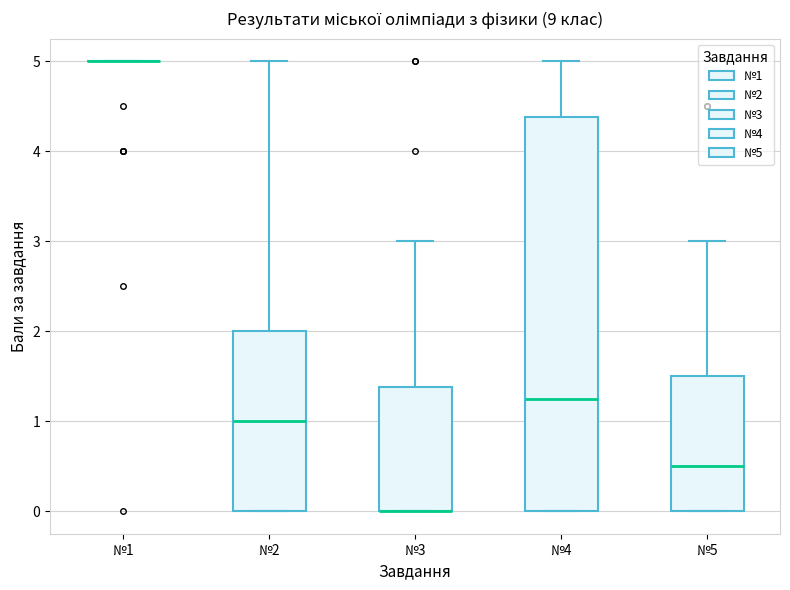

Reading left to right, transcribe this box plot: for each box, give where its median line is, the range the box spans, and where its two whiskers end, as read against the y-axis. The values are not printed on the chart, so give them approximately, as read against the axis.

№1: box collapsed to a line at 5.0, whiskers 5.0 to 5.0
№2: median 1.0, box 0.0 to 2.0, whiskers 0.0 to 5.0
№3: median 0.0 (drawn on the box's lower edge), box 0.0 to 1.4, whiskers 0.0 to 3.0
№4: median 1.3, box 0.0 to 4.4, whiskers 0.0 to 5.0
№5: median 0.5, box 0.0 to 1.5, whiskers 0.0 to 3.0